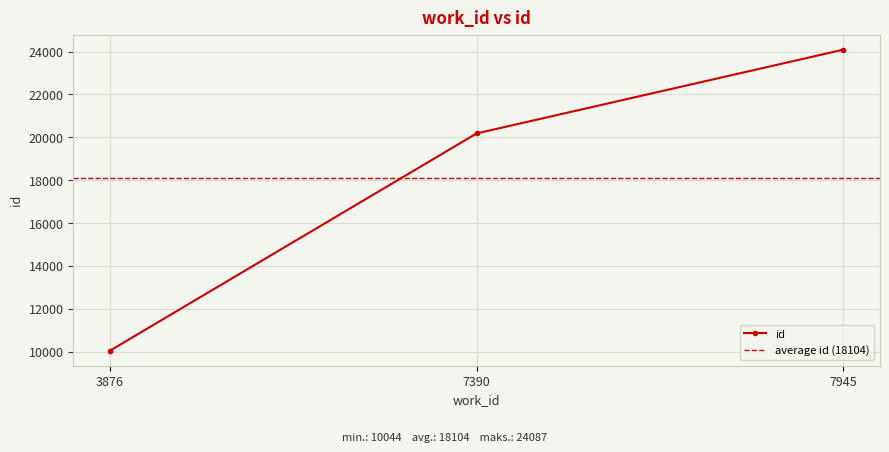

Which has a higher value, 3876 or 7390?

7390